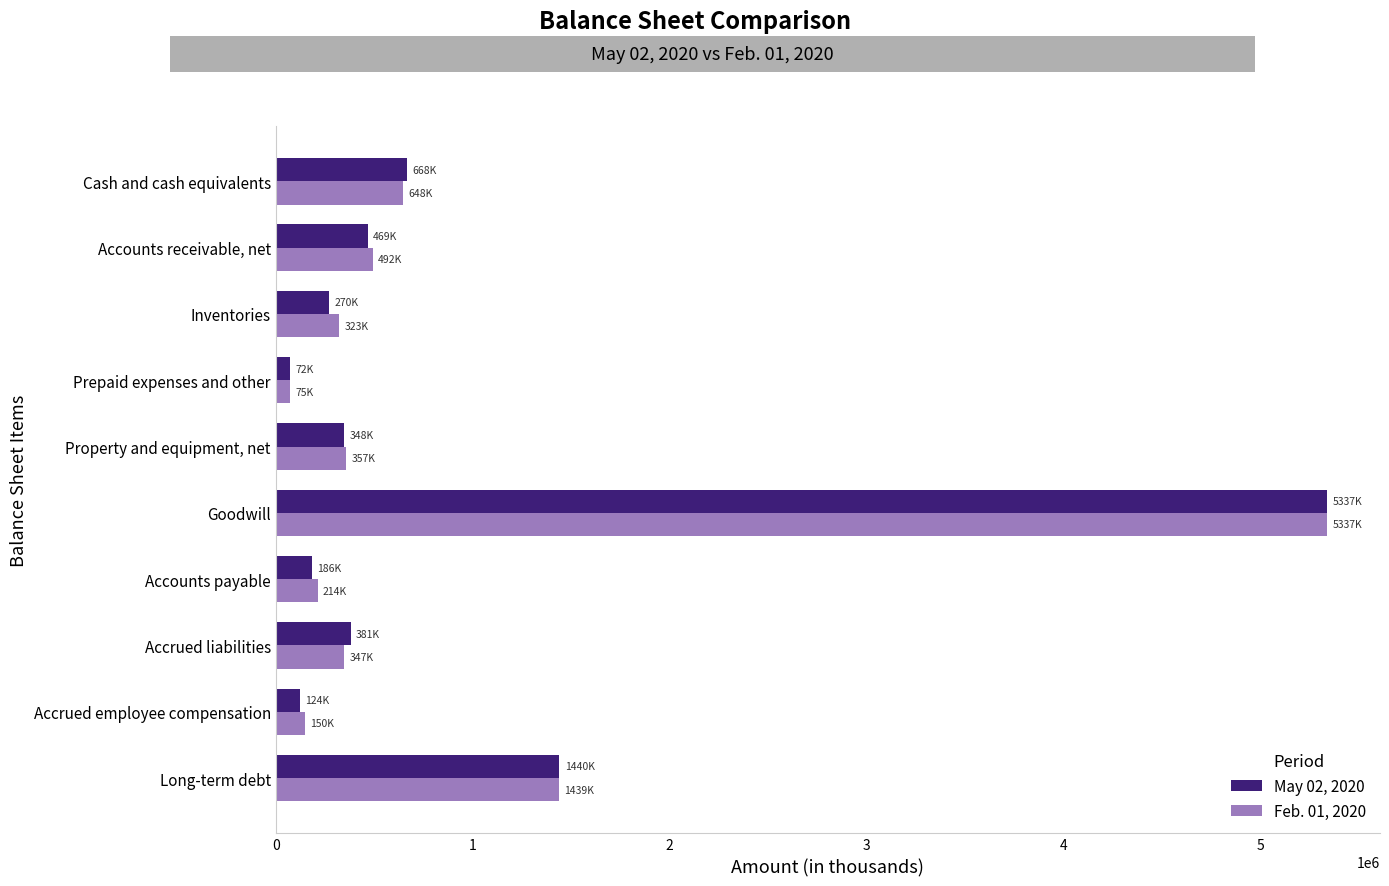

Count the number of data series in this chart.

2